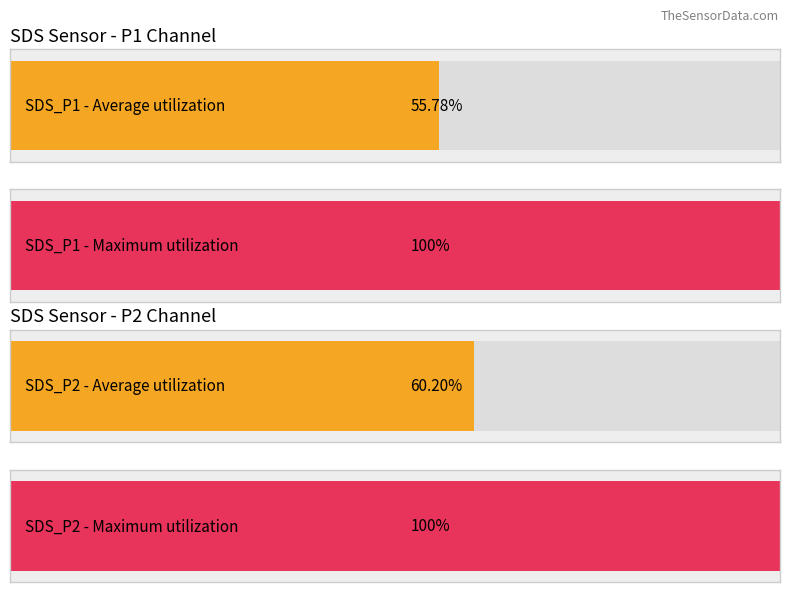

Which series has the widest spread of values?

SDS_P1